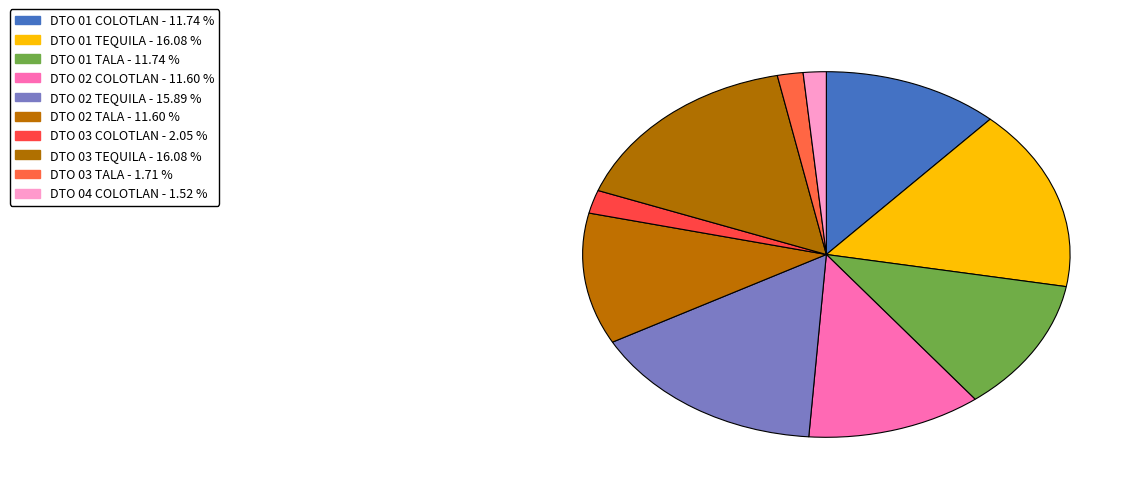

To the nearest percent, what is the average slice percentage?

10%